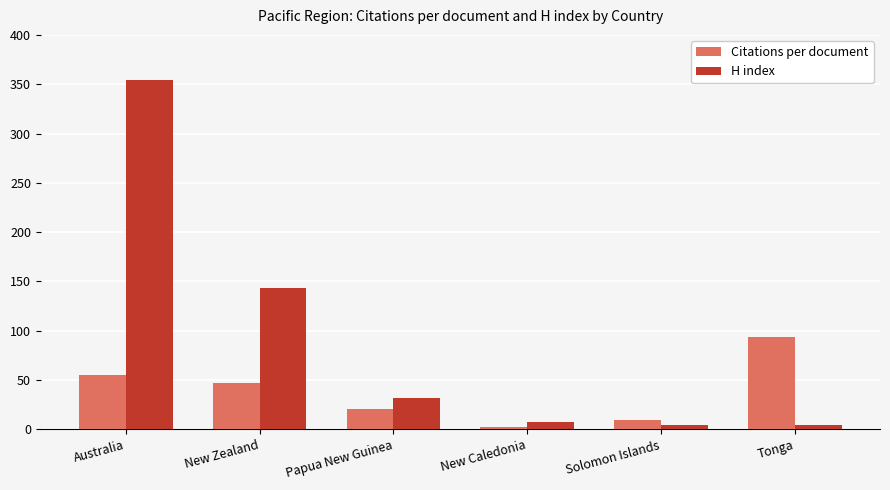

Which category has the lowest value in the Citations per document series?

New Caledonia